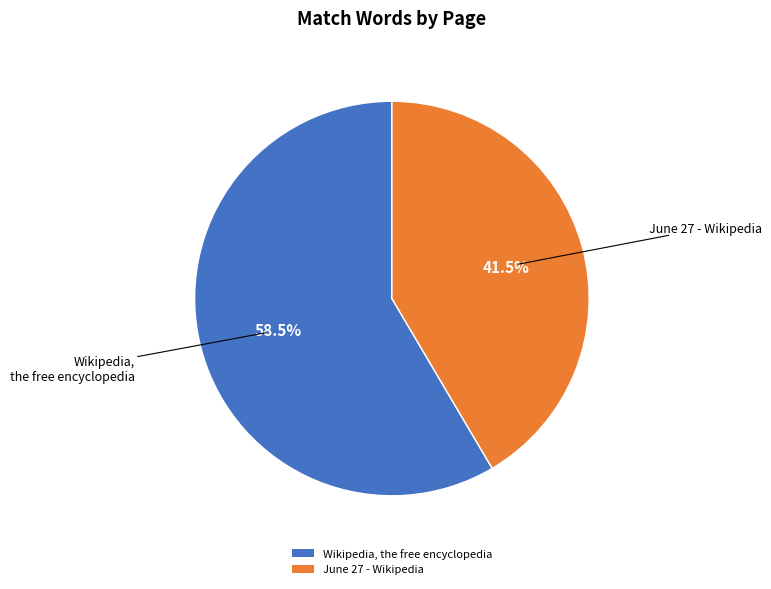

Do Wikipedia, the free encyclopedia and June 27 - Wikipedia together represent more than half of the pie?

Yes